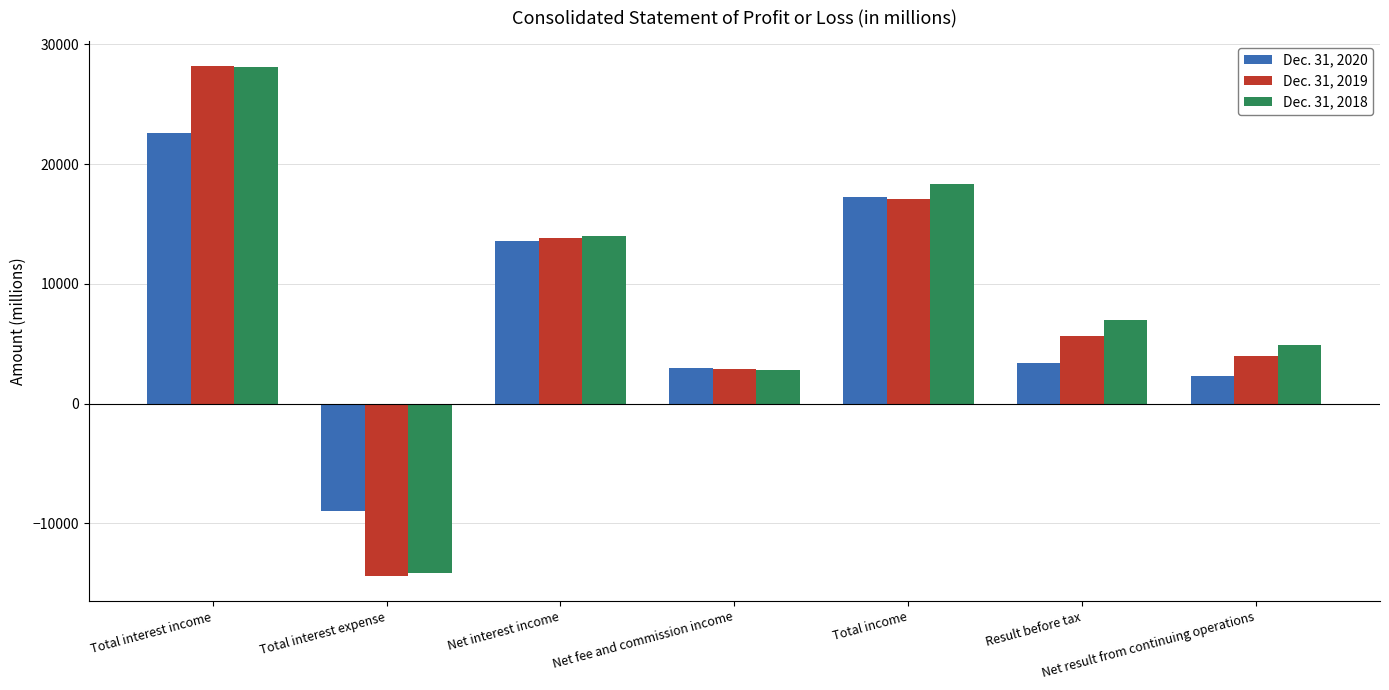

How many bars are there in total?

21